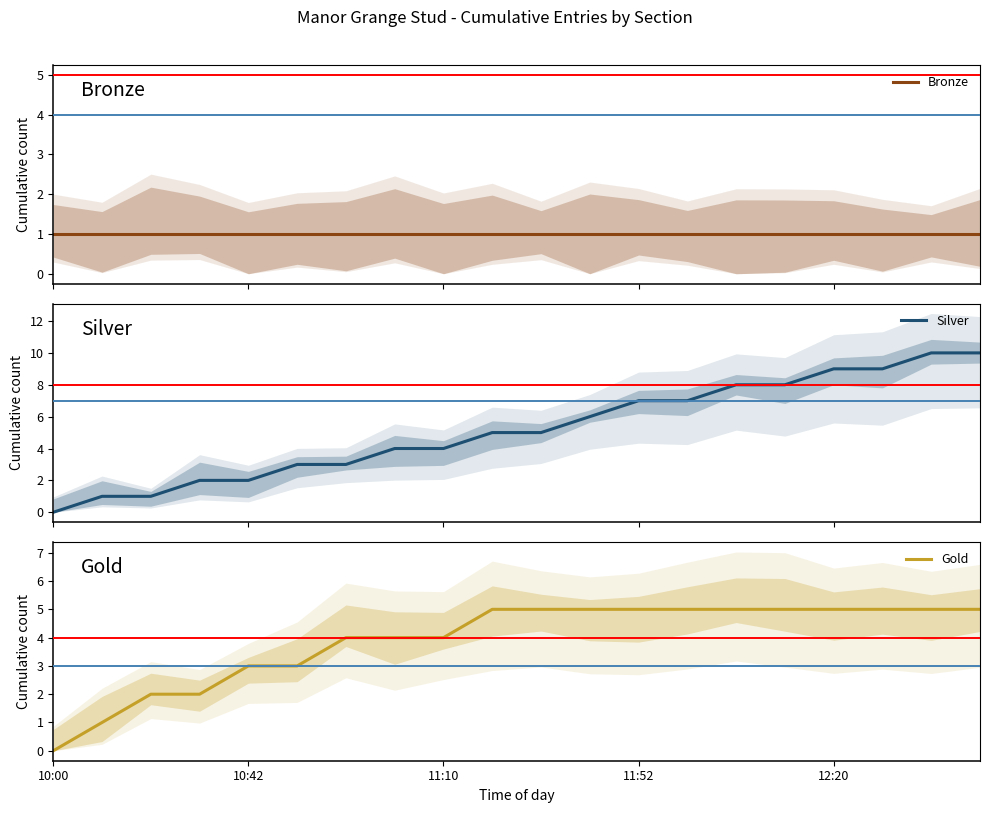

Which series has the largest range (max minus min)?

Silver